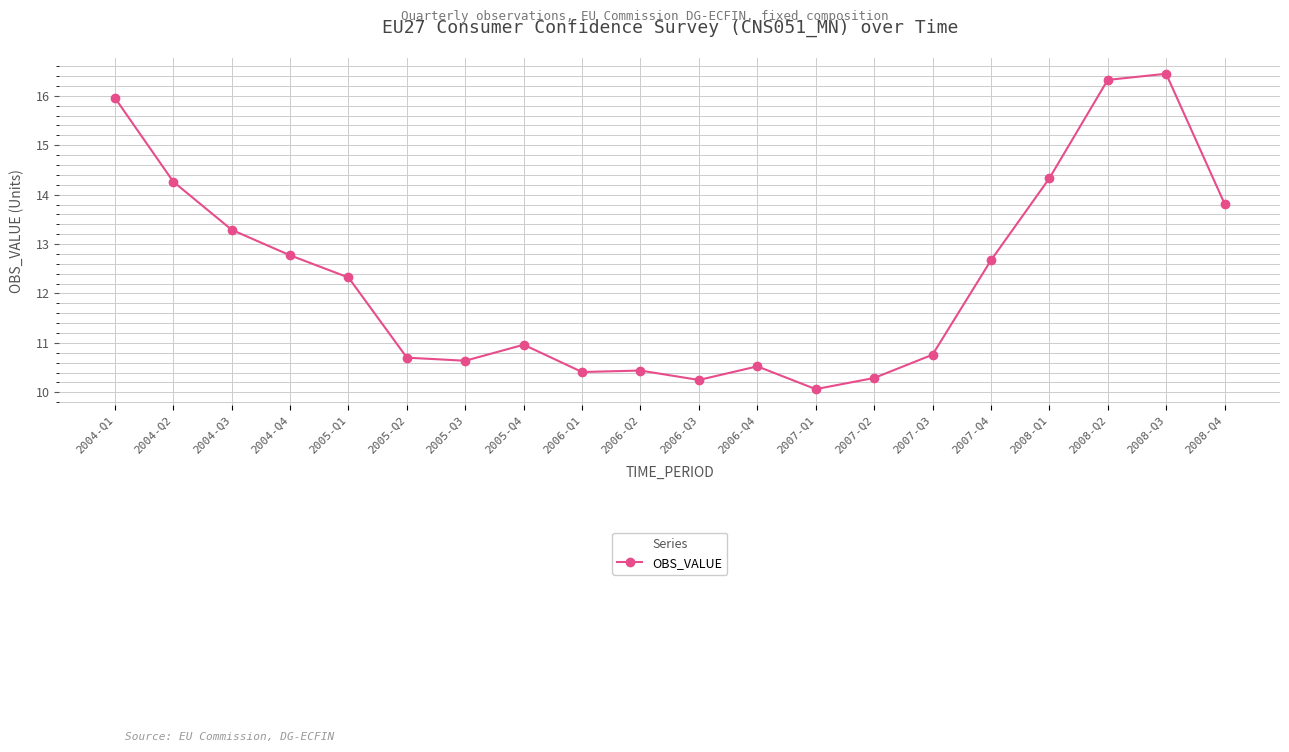

True or false: there are more than 0 points higher than both neighbors.

True